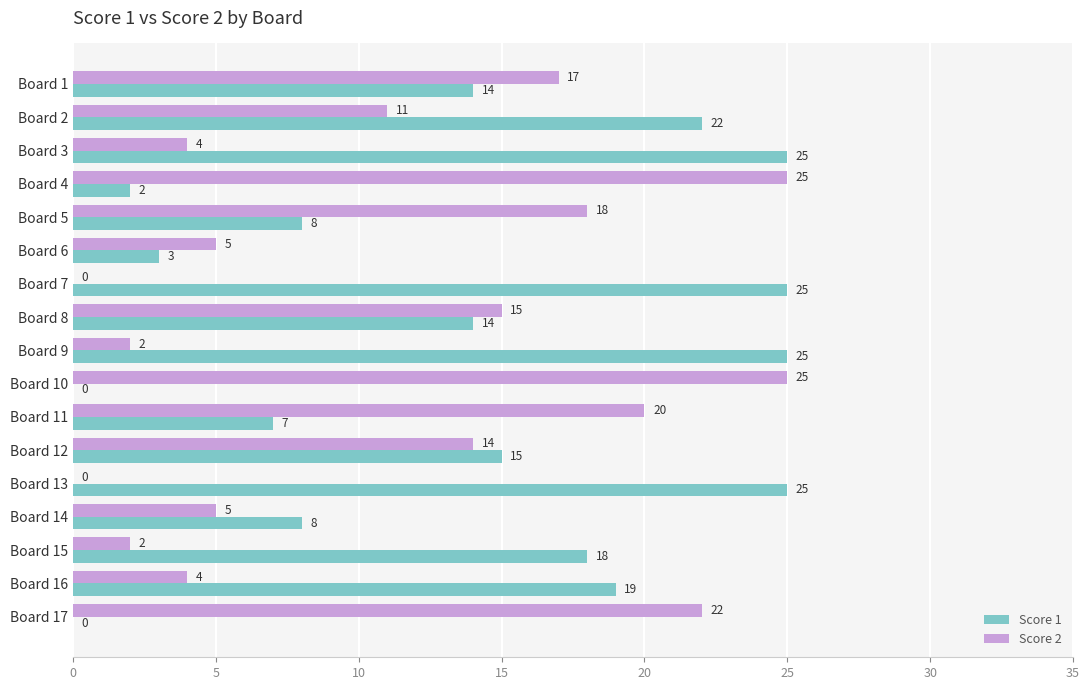

Which series has the largest total across all categories?

Score 1